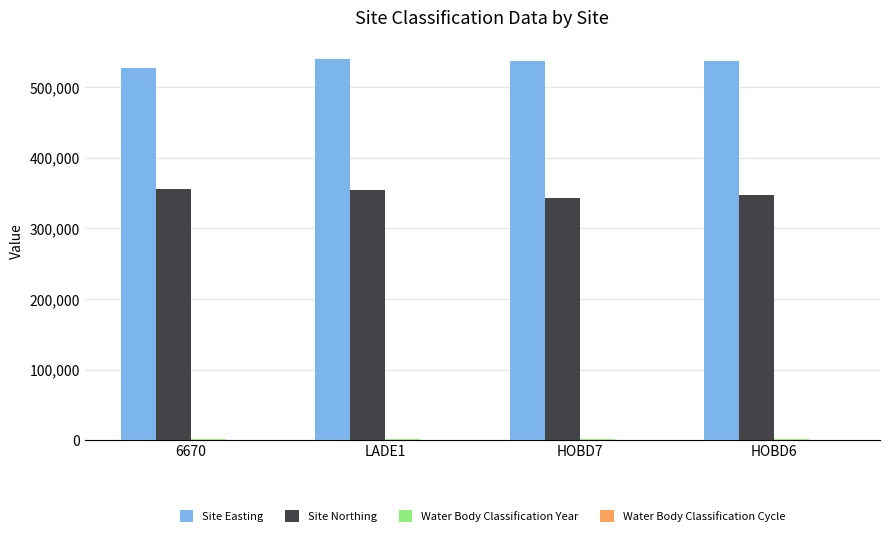

How many categories are shown in the chart?

4